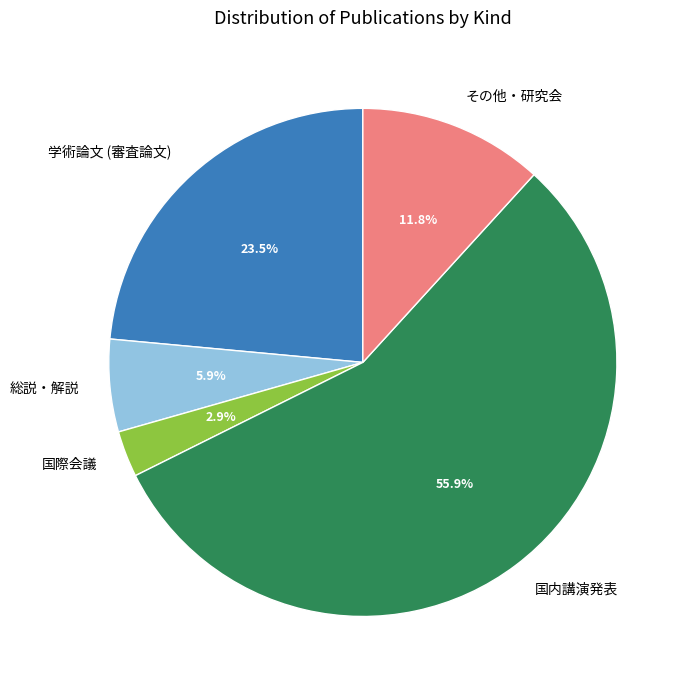

To the nearest percent, what portion does 総説・解説 represent?

6%